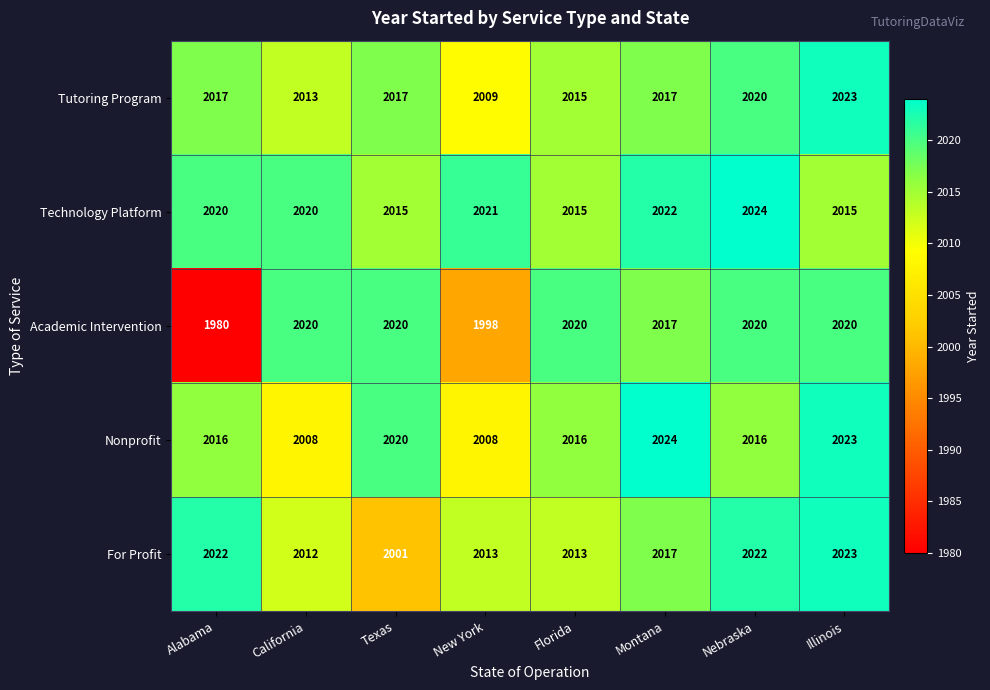

Which series has the widest spread of values?

Academic Intervention